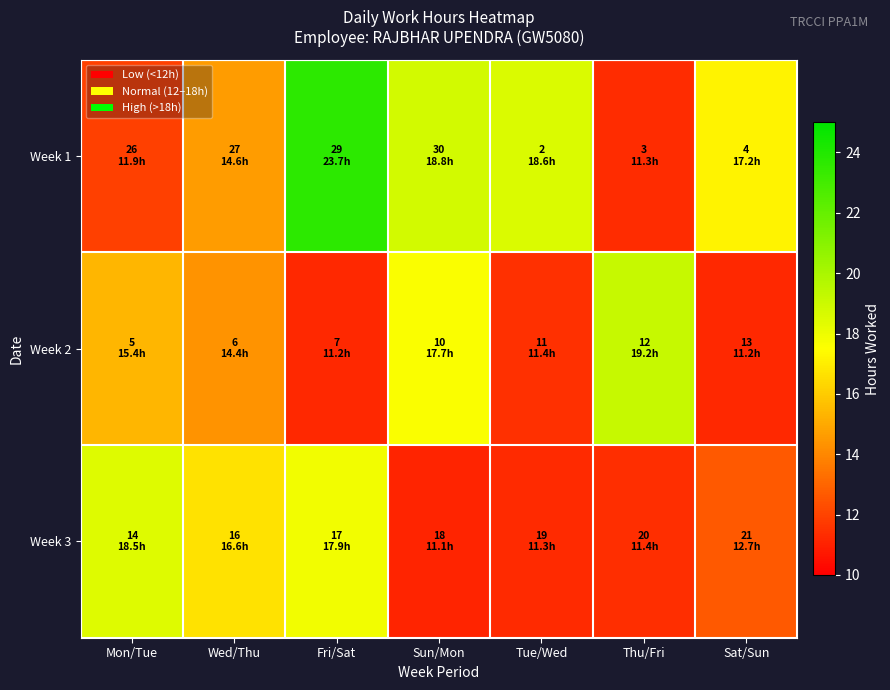

At which category is the sum across all series the highest?

Fri/Sat